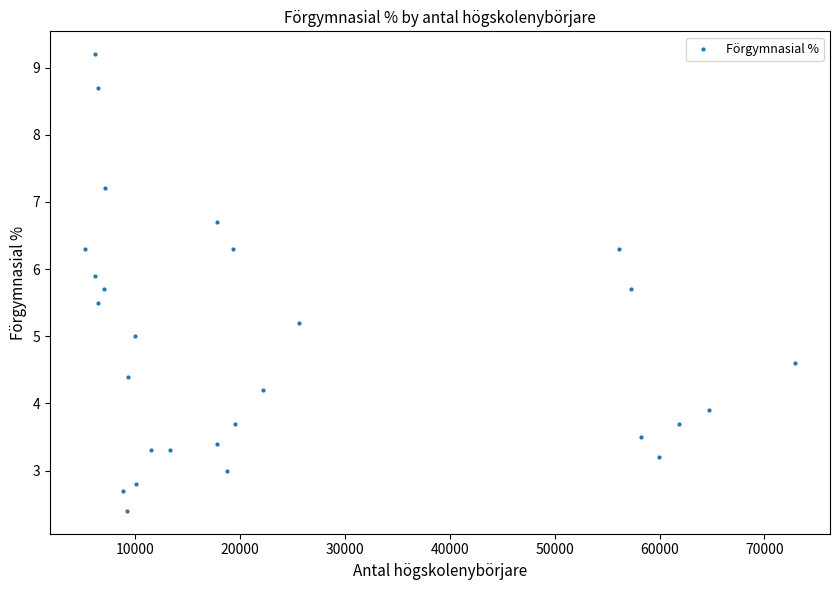

What is the range of X values (max minus min)?

67593.0